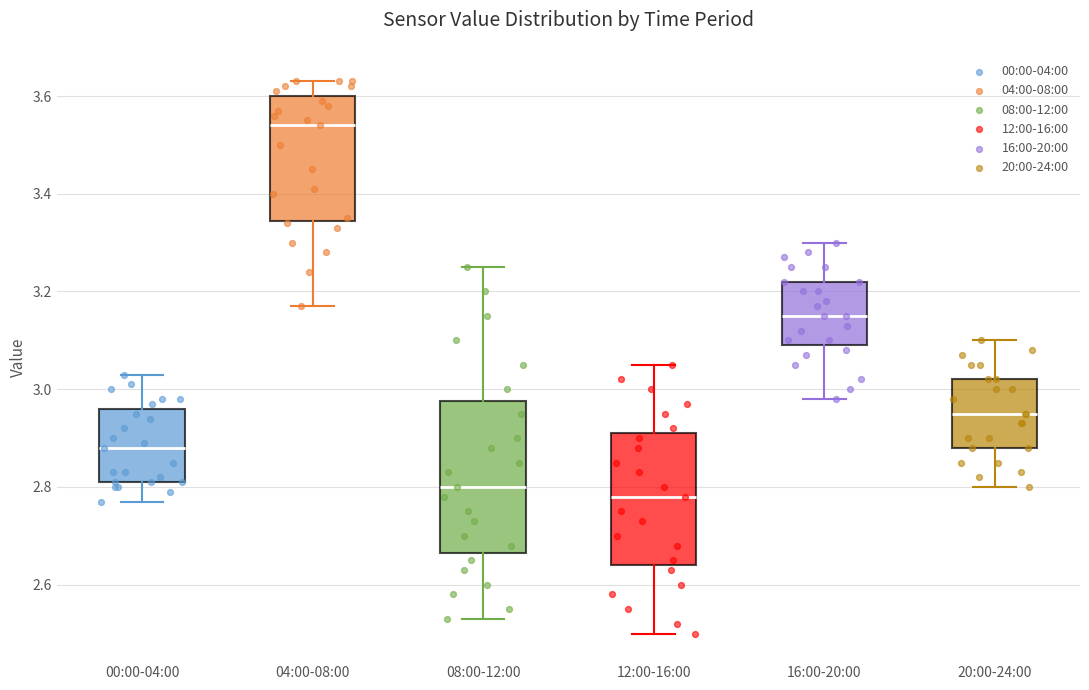

Which box's median line is the highest?

04:00-08:00